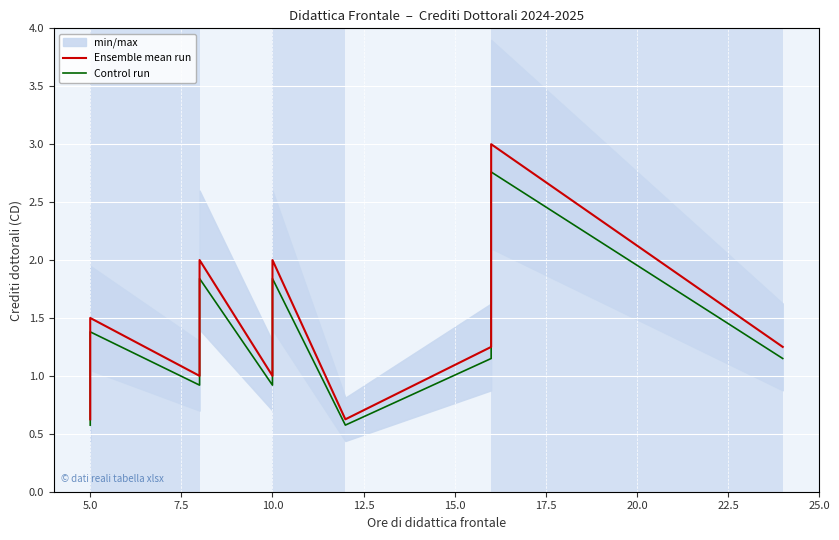

The value of Control run at 20.0 is 1.0. True or false?

False